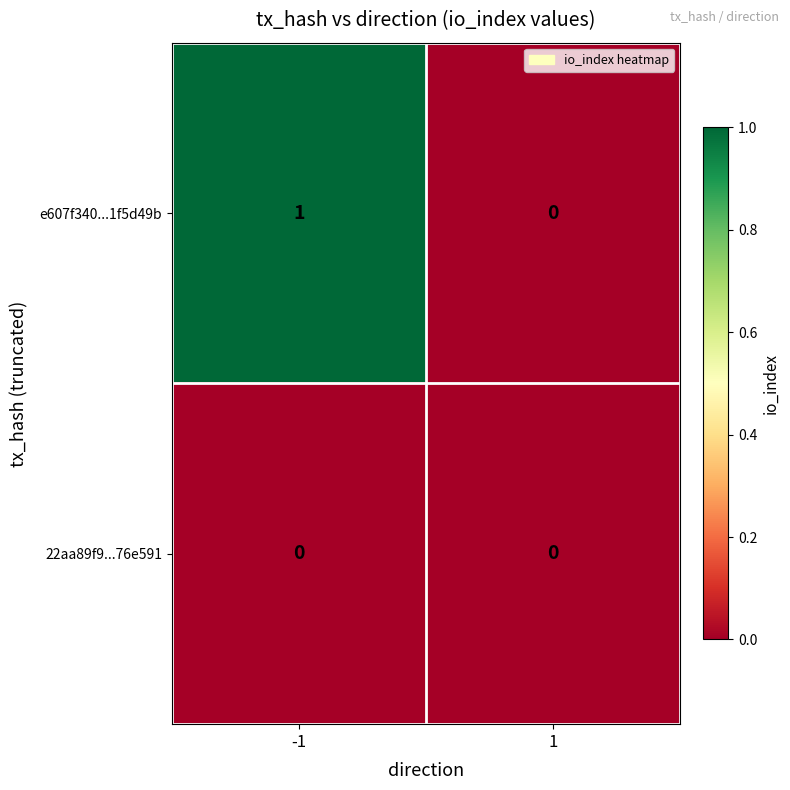

Which series has the largest total across all categories?

e607f340...1f5d49b